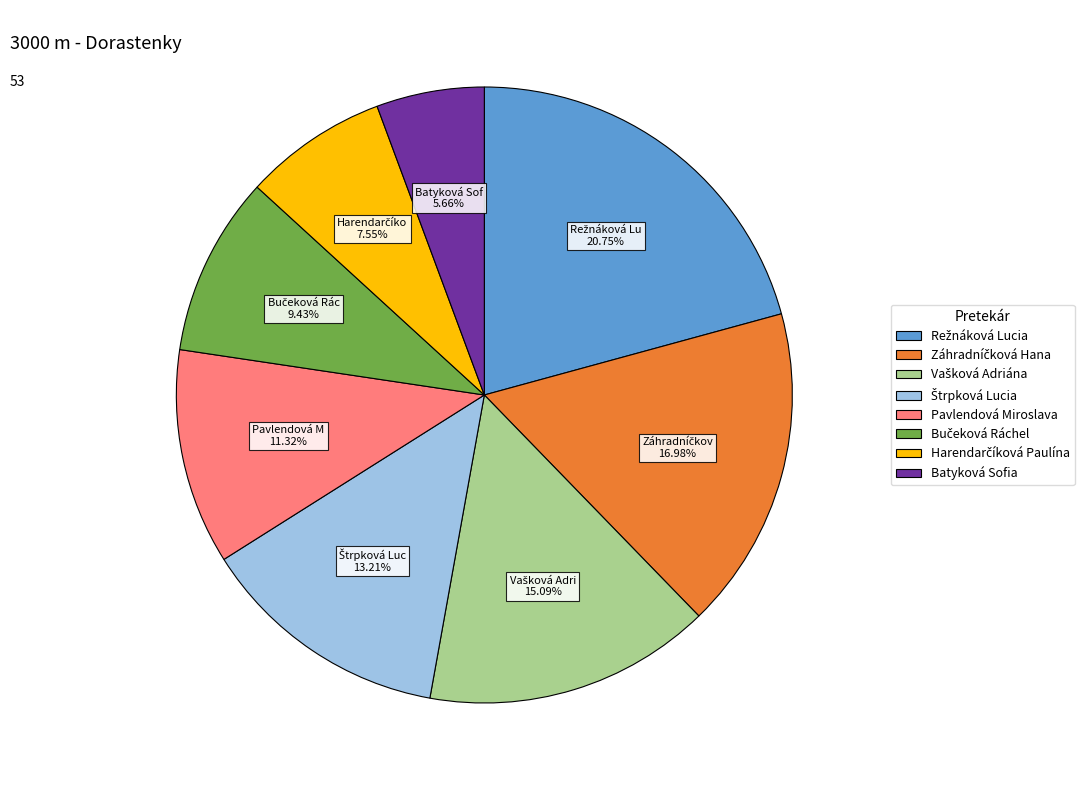

What is the ratio of the value at Batyková Sofia to the value at Pavlendová Miroslava?

0.5